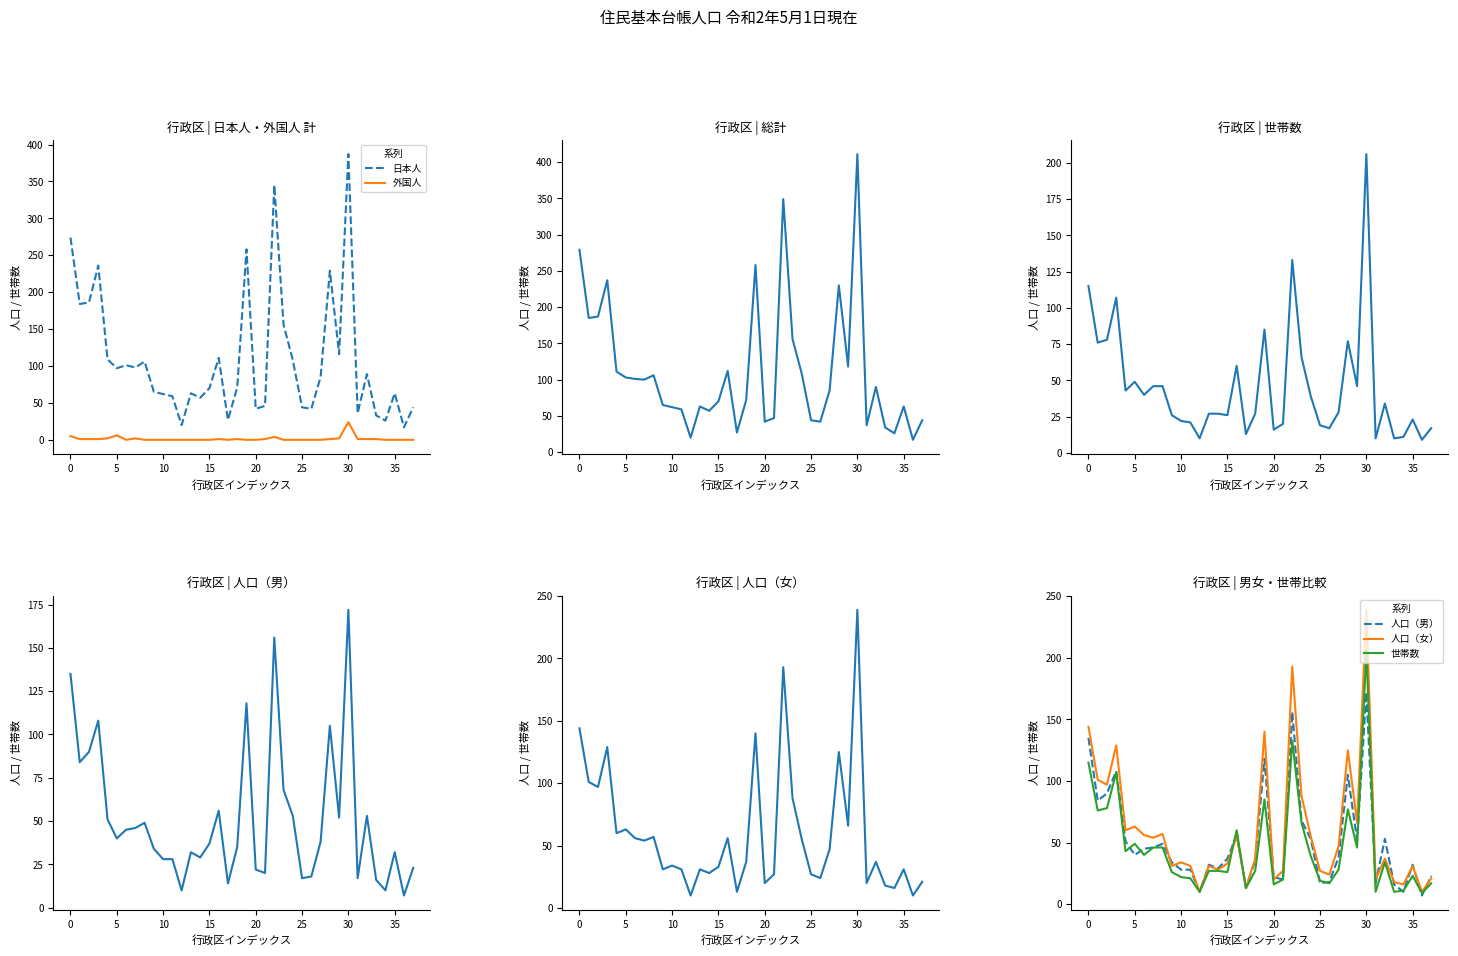

True or false: 日本人 and 外国人 cross at least once.

False